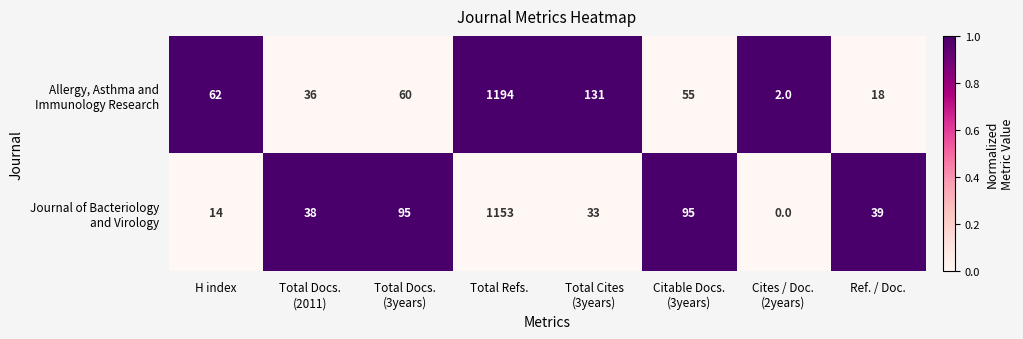

What is the greatest value displayed?

1194